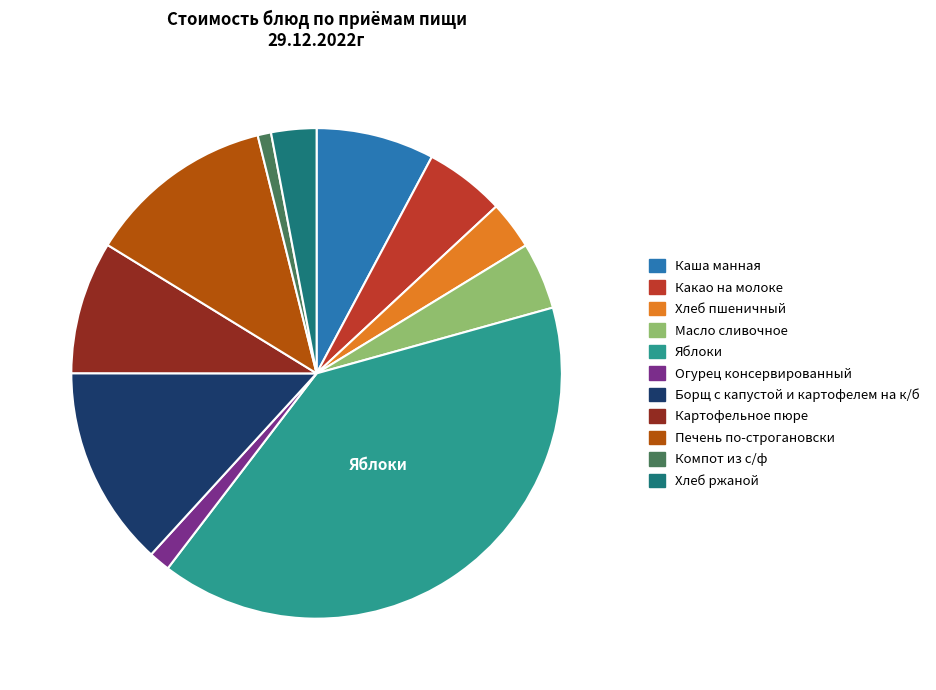

The Компот из с/ф slice represents 1% of the pie. True or false?

True